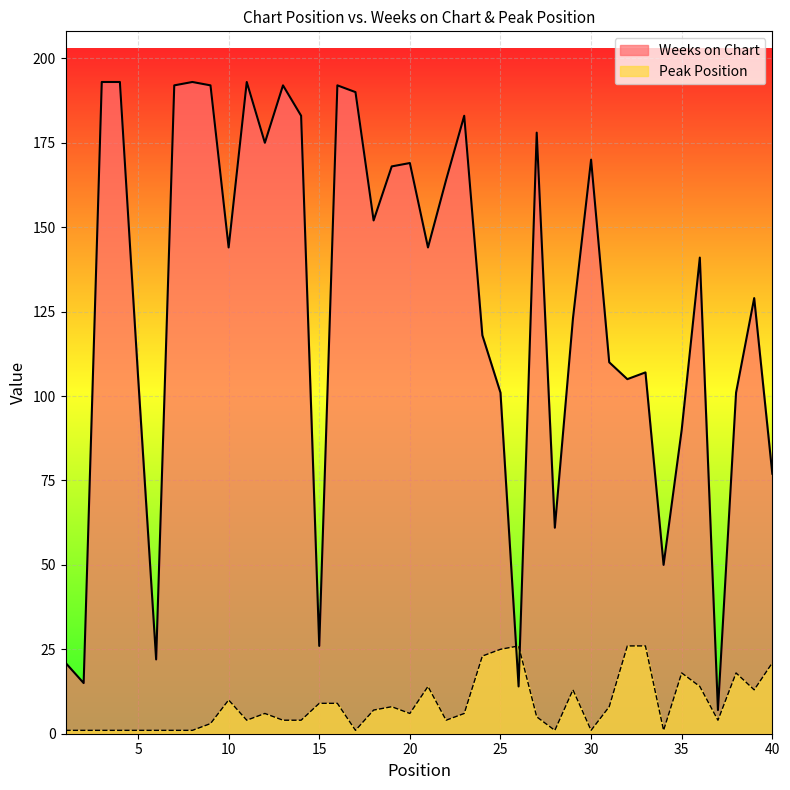

What is the sum of all Weeks on Chart values?

5084